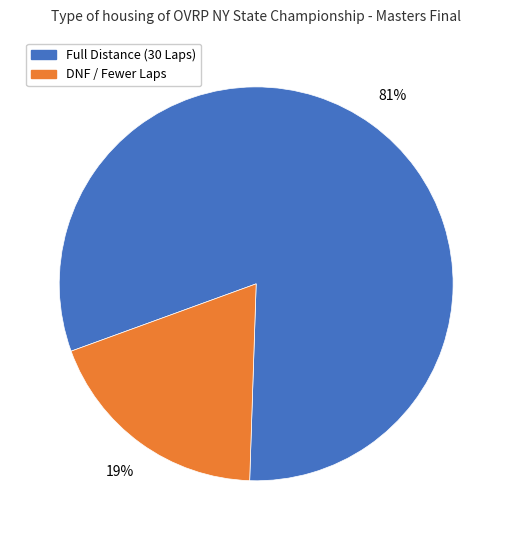

Does any single category account for the majority?

Yes